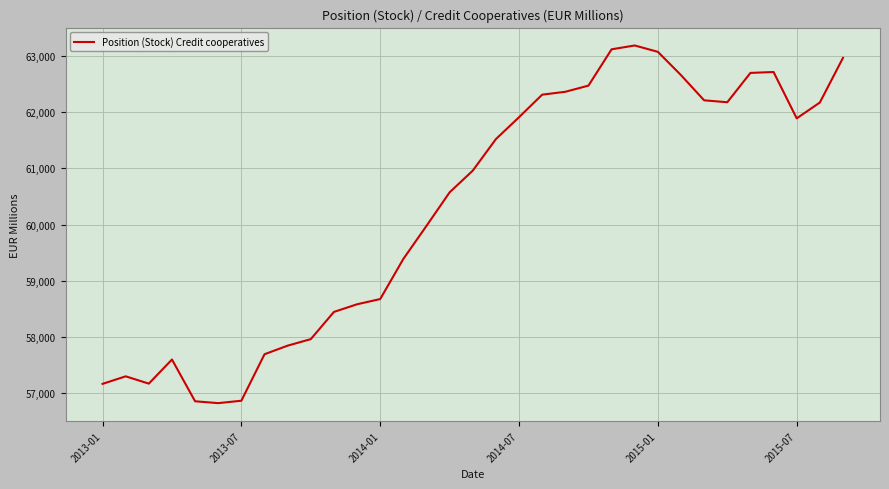

What is the difference between the maximum and minimum values?

6364